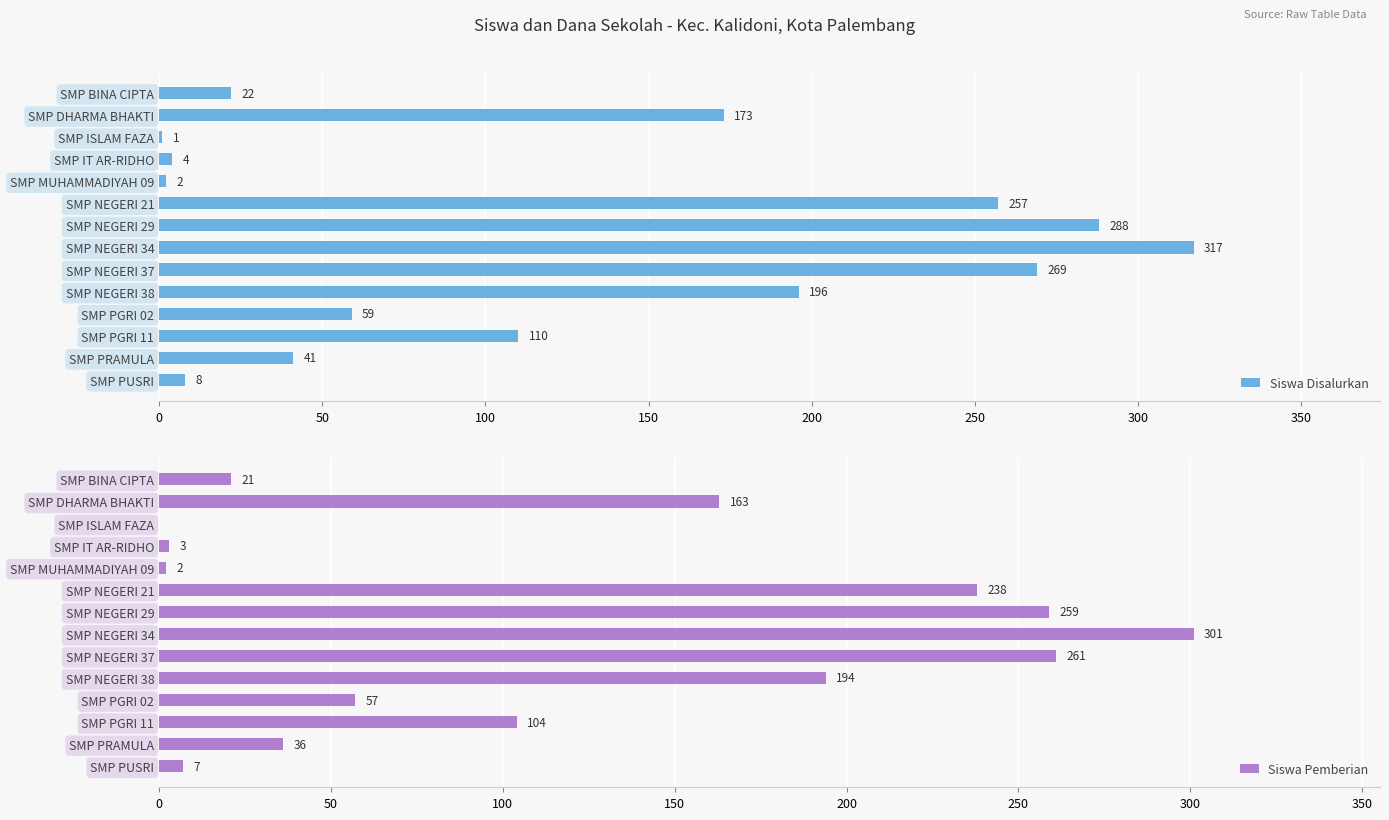

At which label does Siswa Disalurkan reach its peak?

SMP NEGERI 34